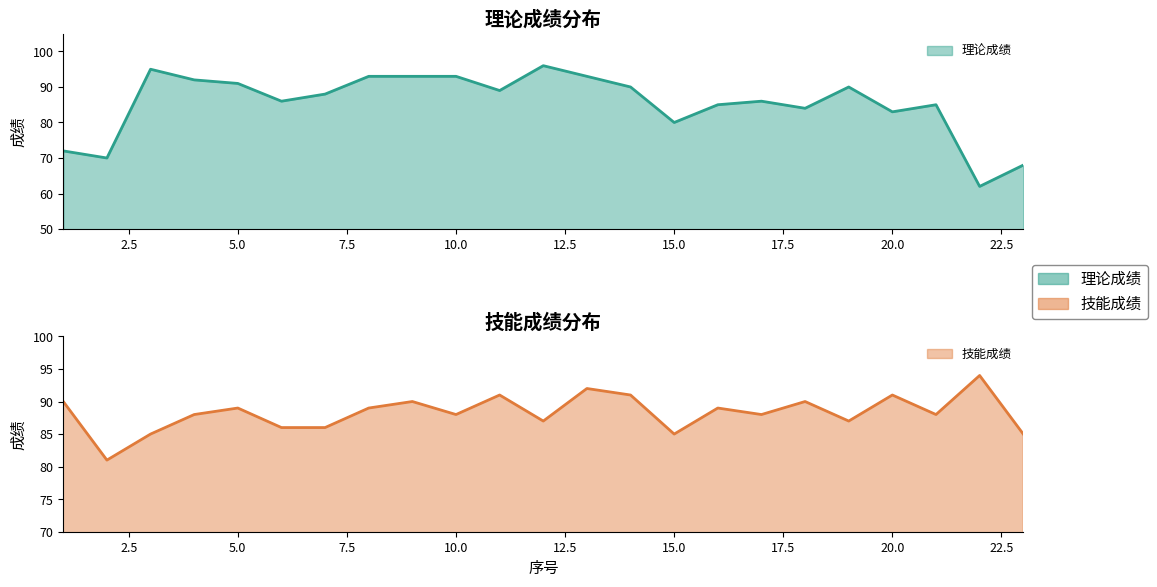

What is the value of the 理论成绩 point at the 10th from the left?

93